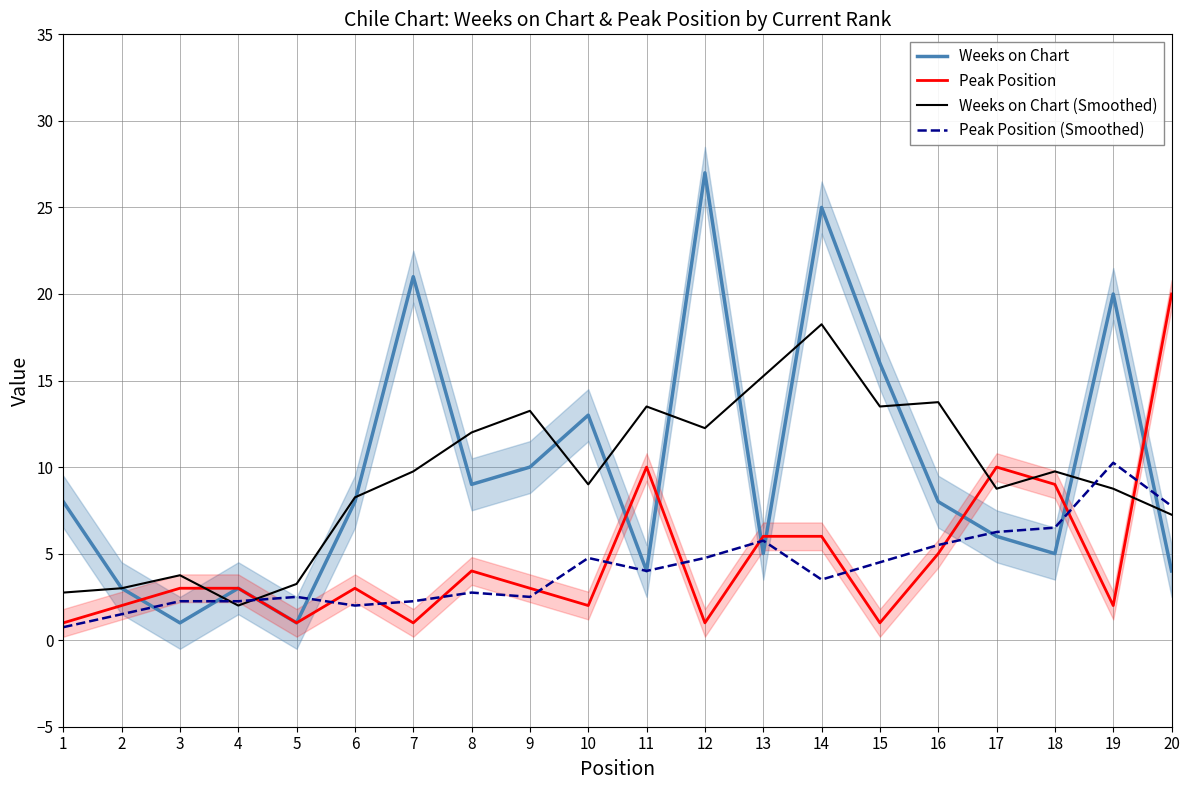

Which series has the widest spread of values?

Weeks on Chart